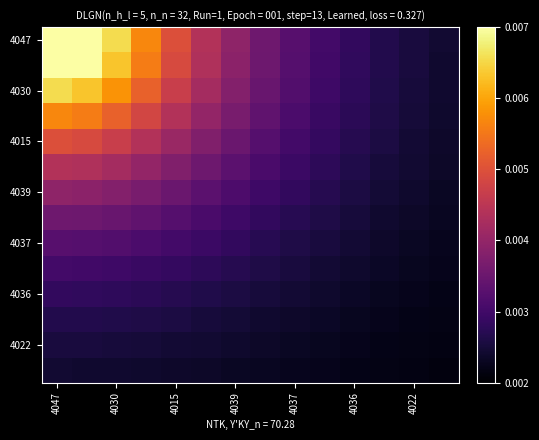

How many series are shown in this chart?

14